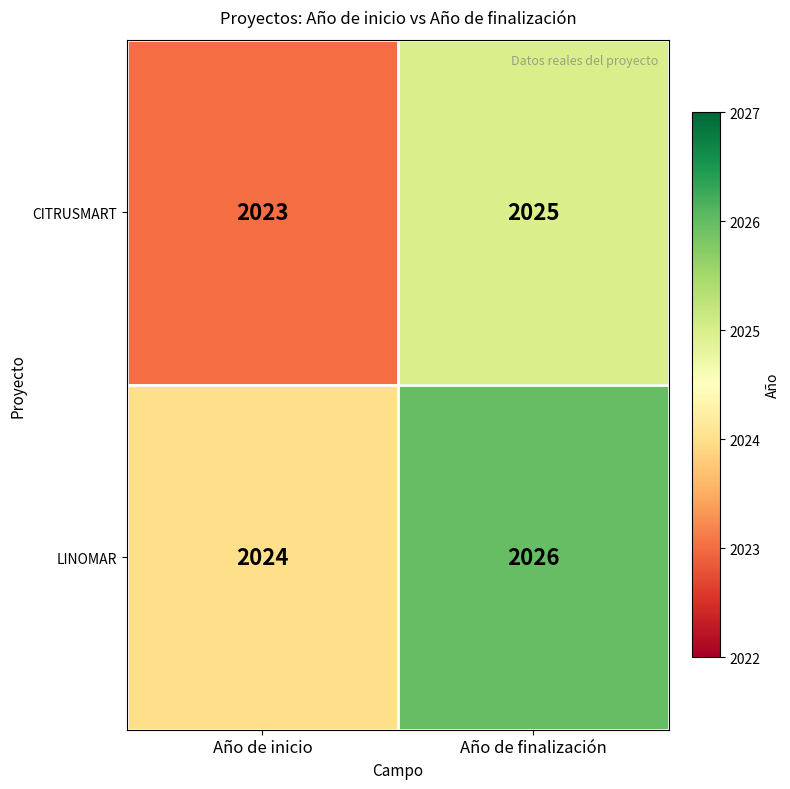

Rank the series by their maximum value, from highest to lowest.

LINOMAR, CITRUSMART